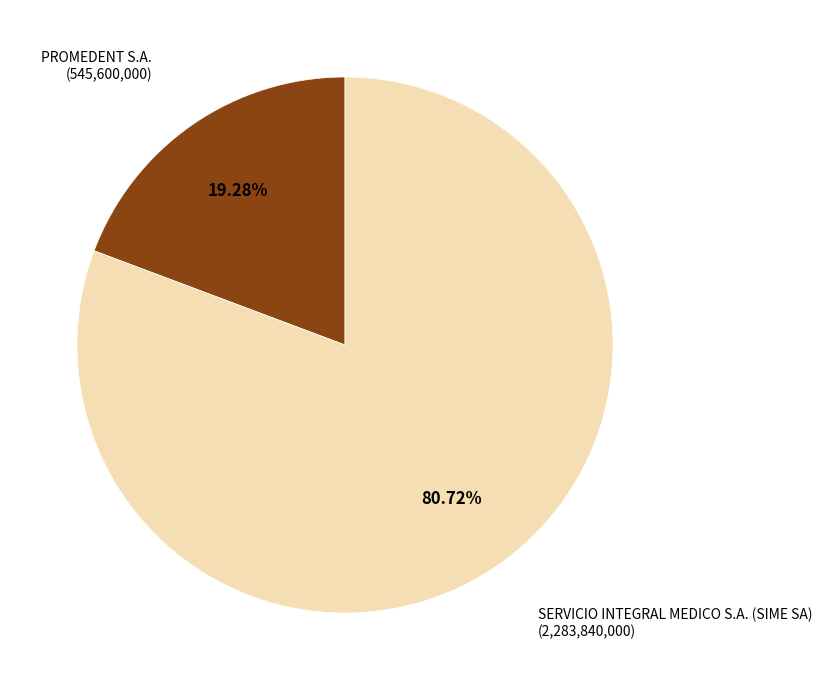

True or false: PROMEDENT S.A. accounts for 19% of the total.

True